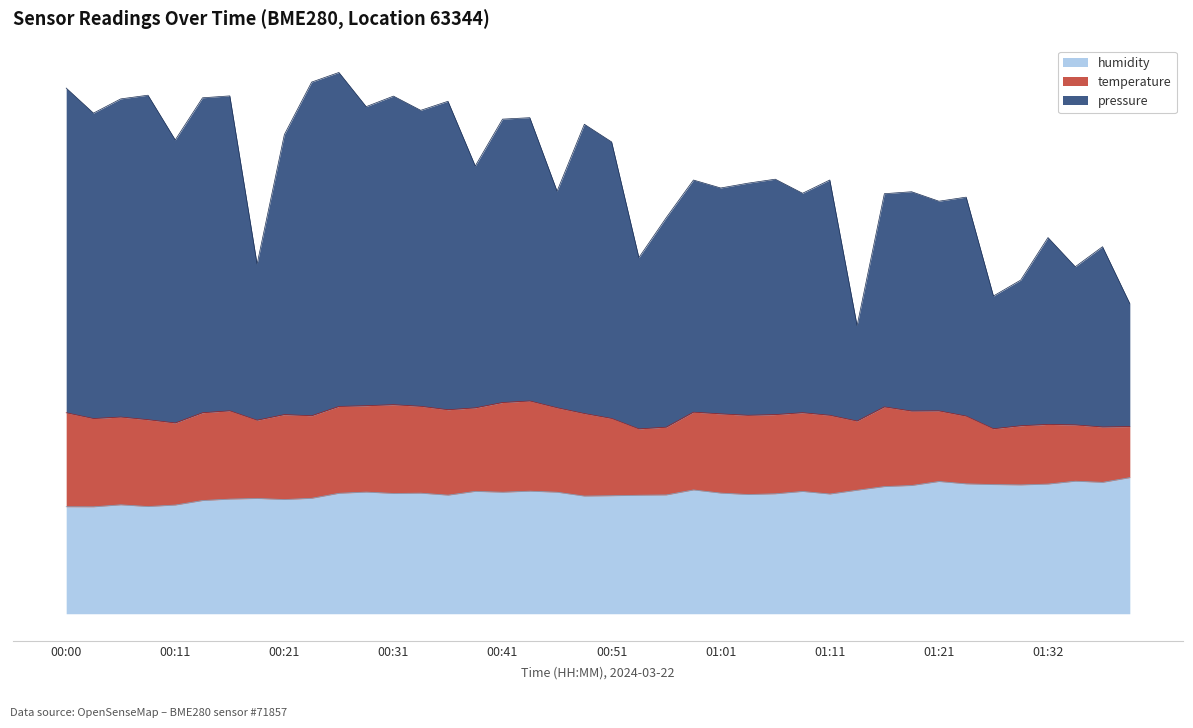

At which category does pressure reach its first local valley?

00:03